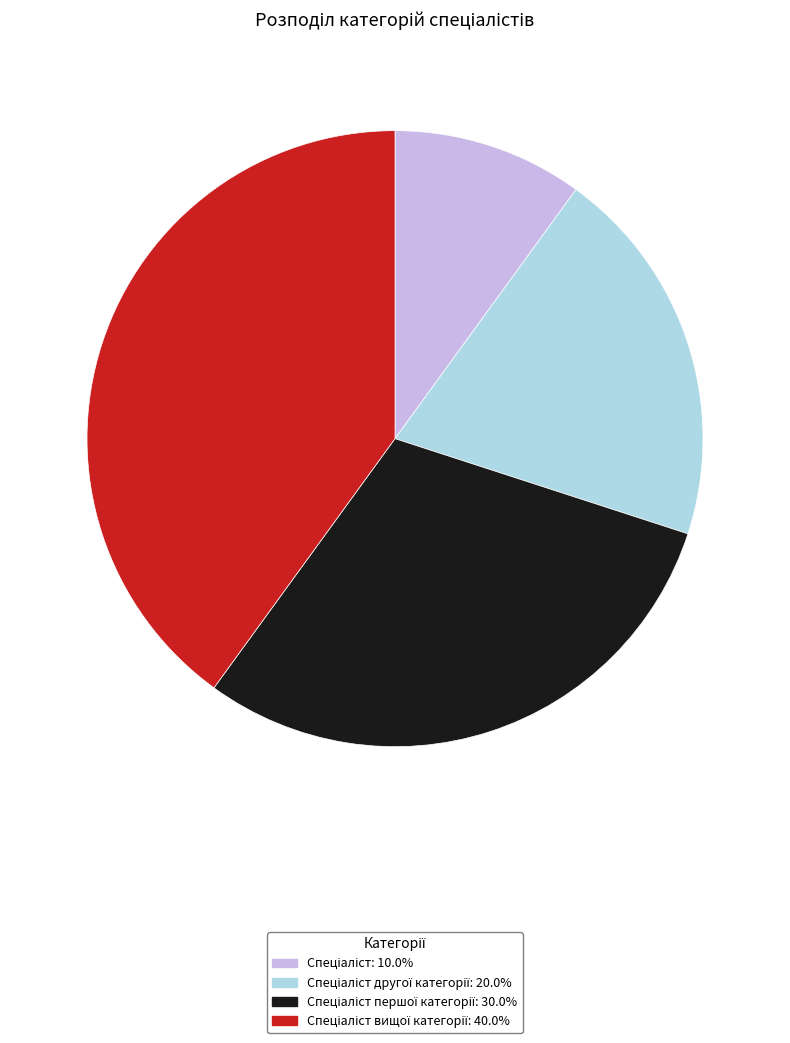

Is there any slice that represents more than half of the pie?

No